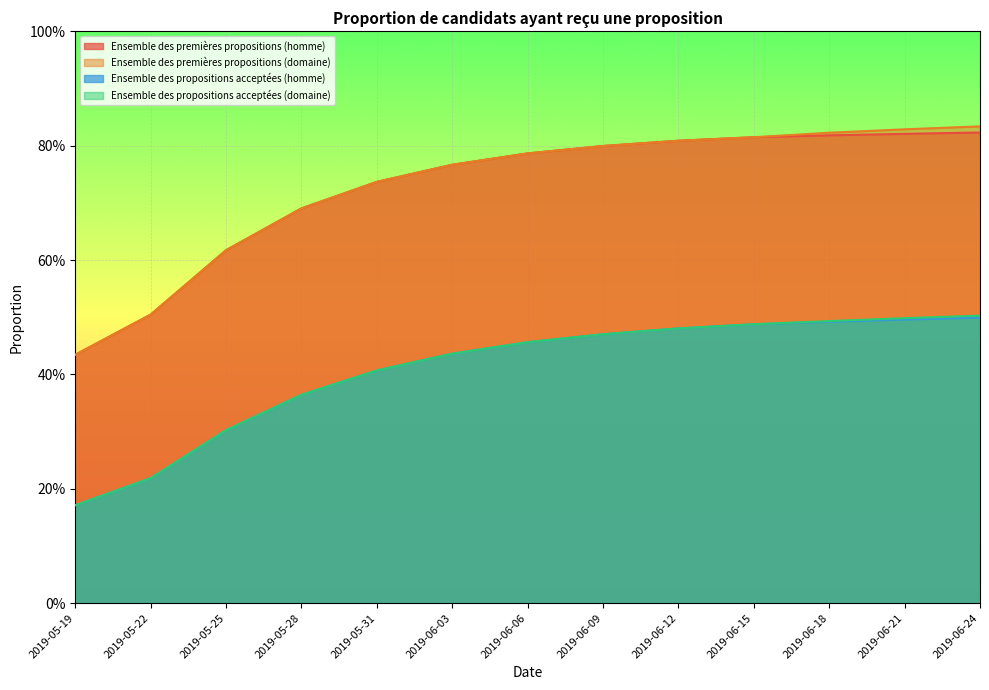

Which series changed the most between 2019-06-18 and 2019-06-21?

Ensemble des premières propositions (domaine)